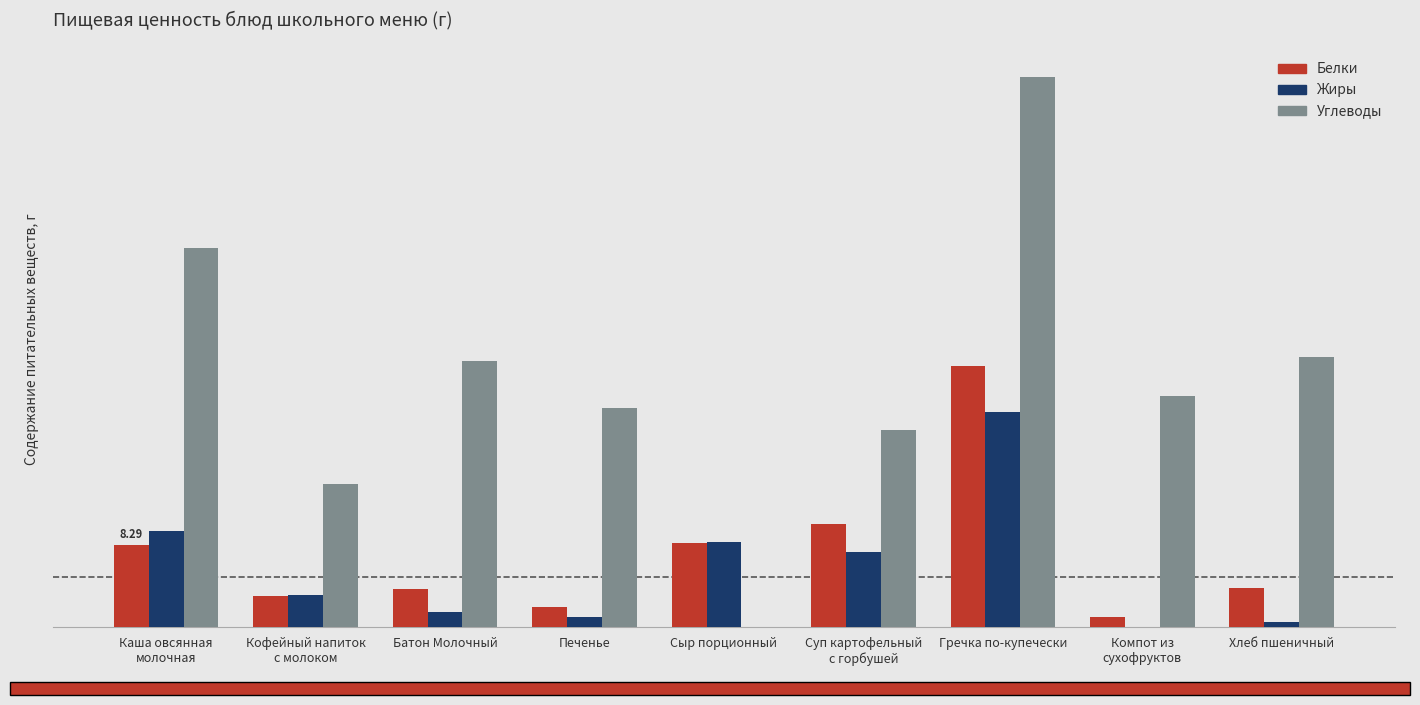

The value of Углеводы at Компот из
сухофруктов is 41.6. True or false?

False